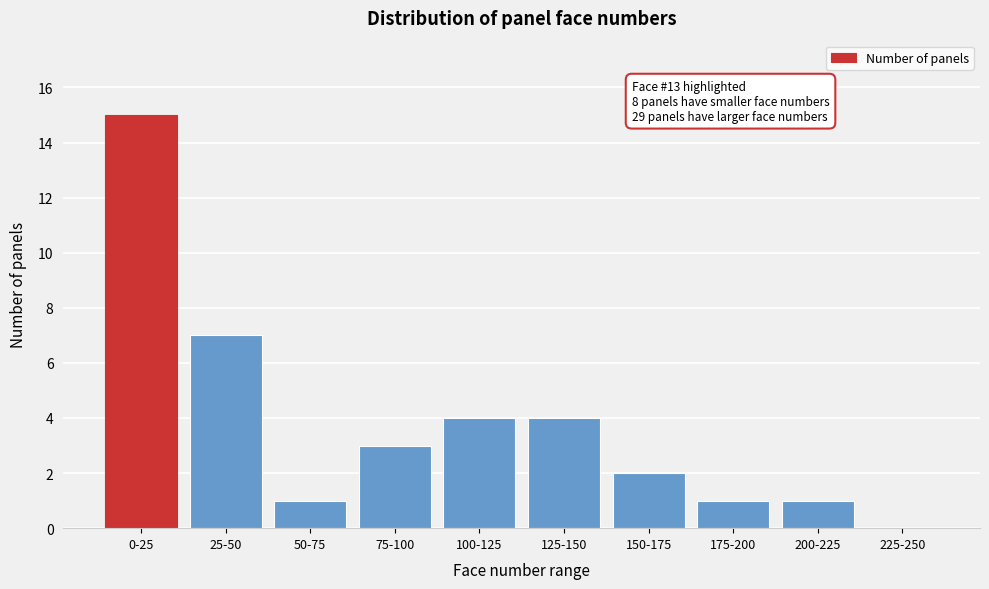

Approximately how many times larger is the value at 125-150 compared to 75-100?

1.3